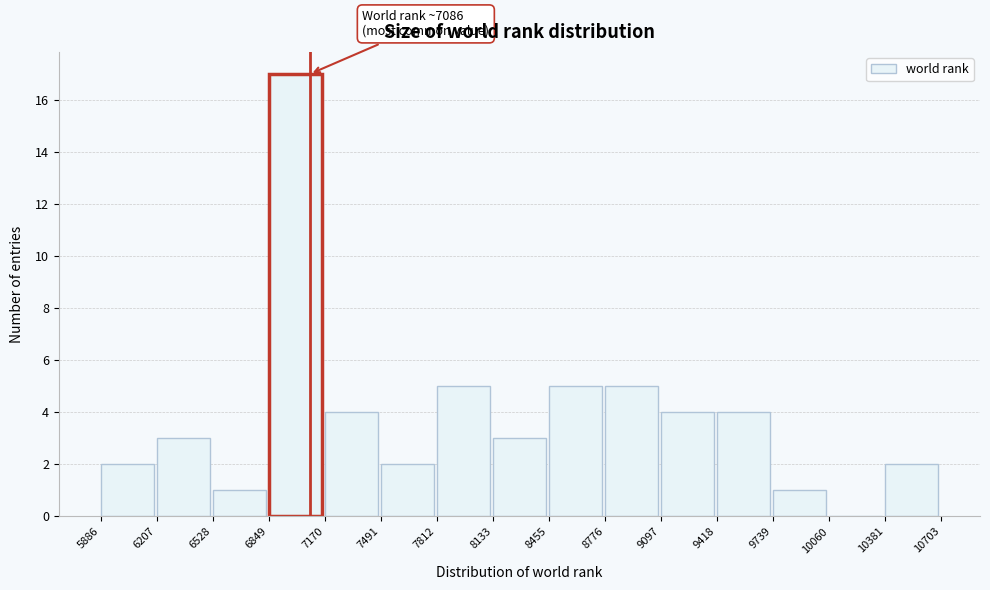

Which range on the x-axis has the tallest bar?

6849 to 7170